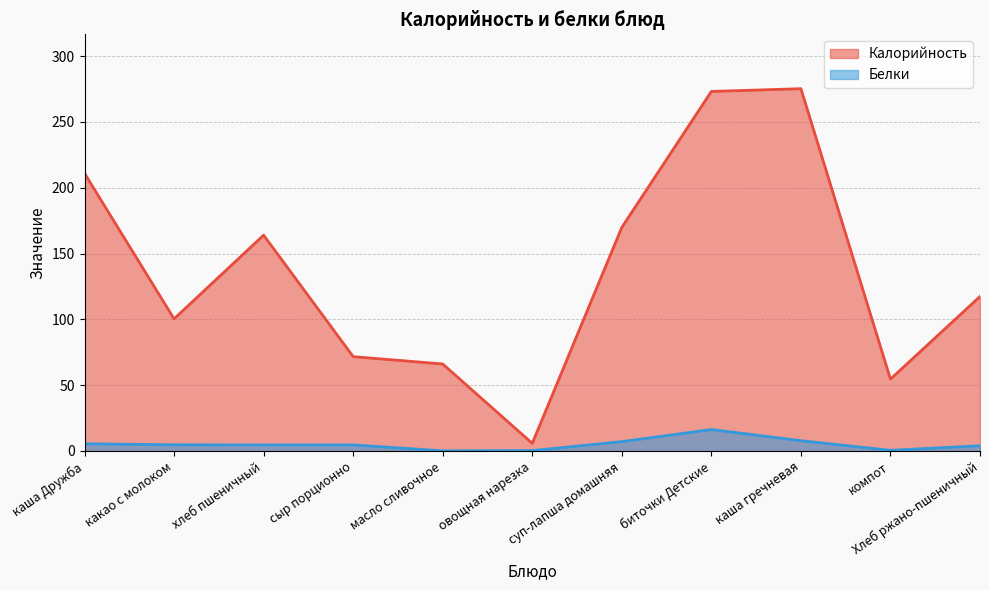

True or false: Калорийность and Белки intersect in this chart.

False